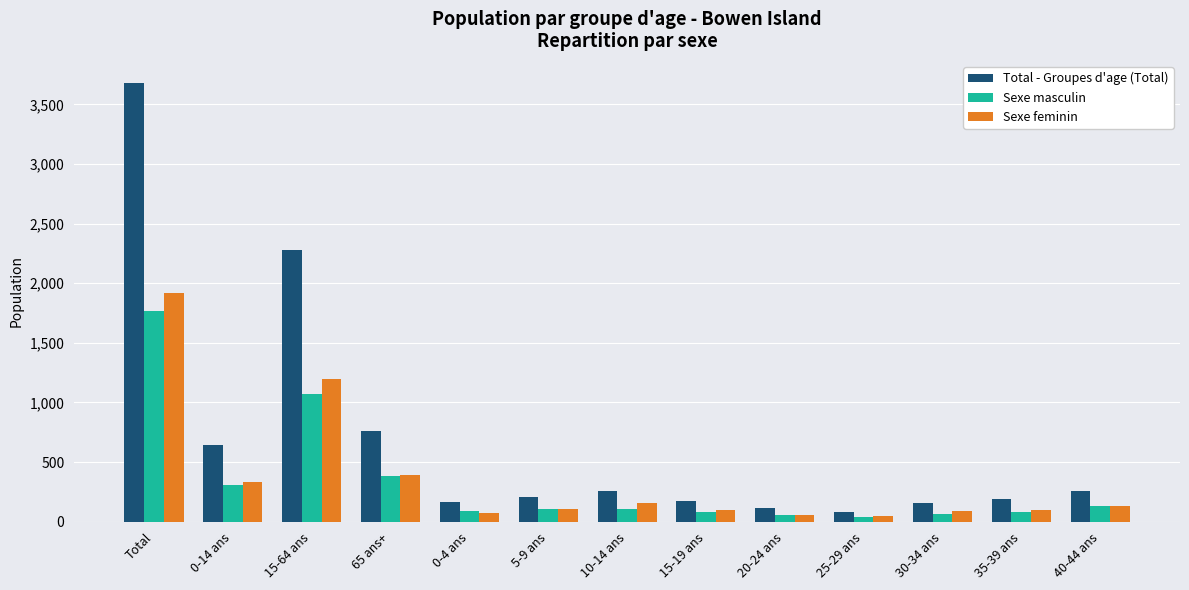

Is the value of Sexe feminin at 10-14 ans greater than the value of Total - Groupes d'age (Total) at 40-44 ans?

No